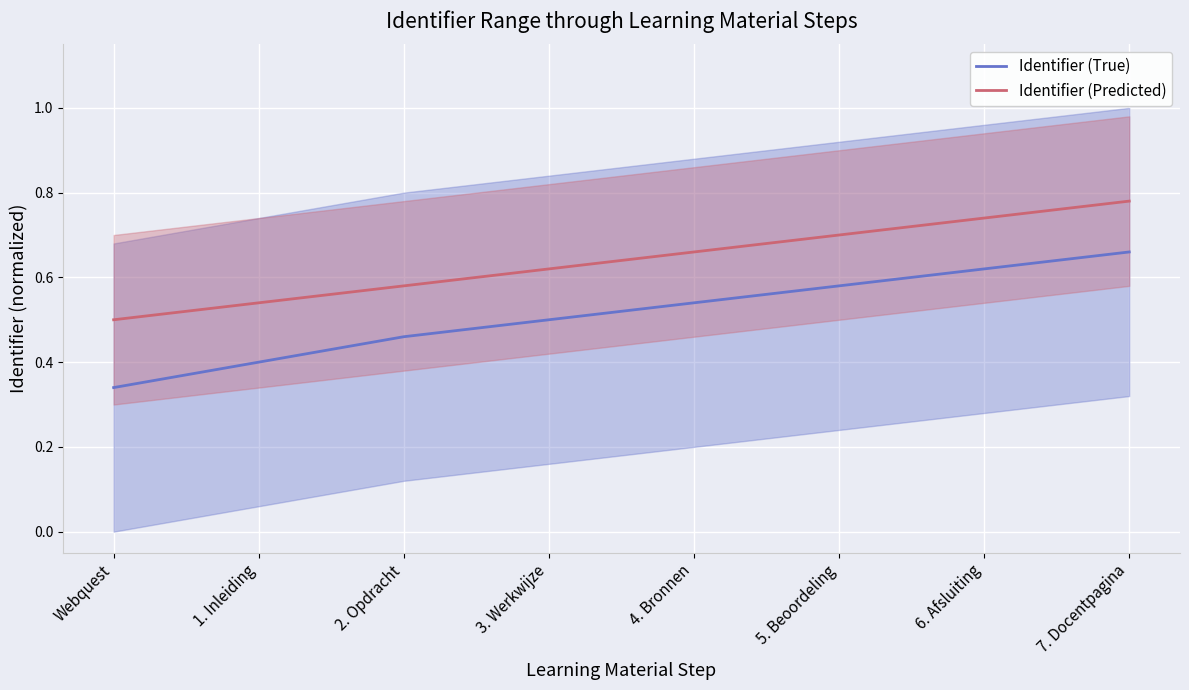

List the series in order of their overall mean, highest first.

Identifier (Predicted), Identifier (True)